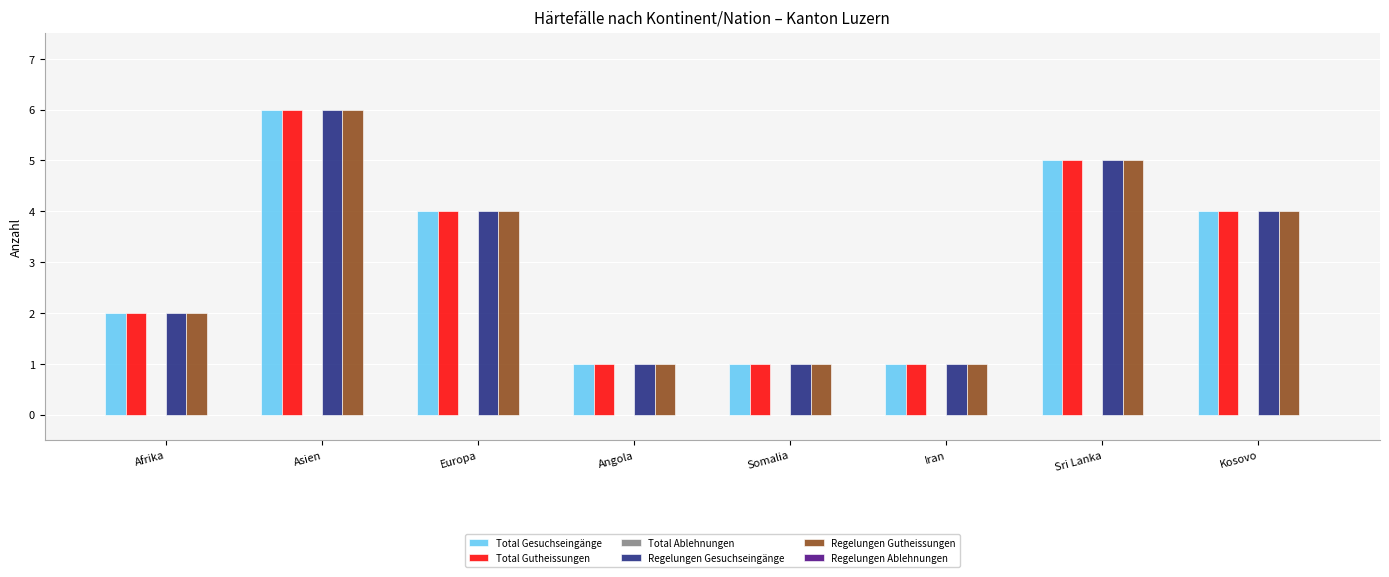

Where does the Total Gesuchseingänge series first go above 4?

Asien